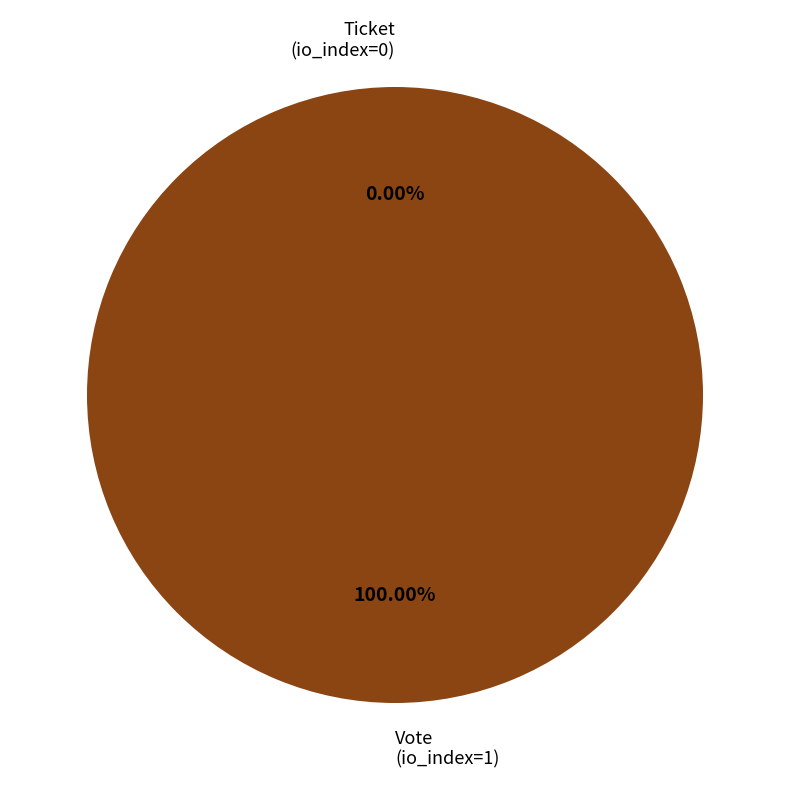

Is Ticket (io_index=0) the majority of the pie?

No